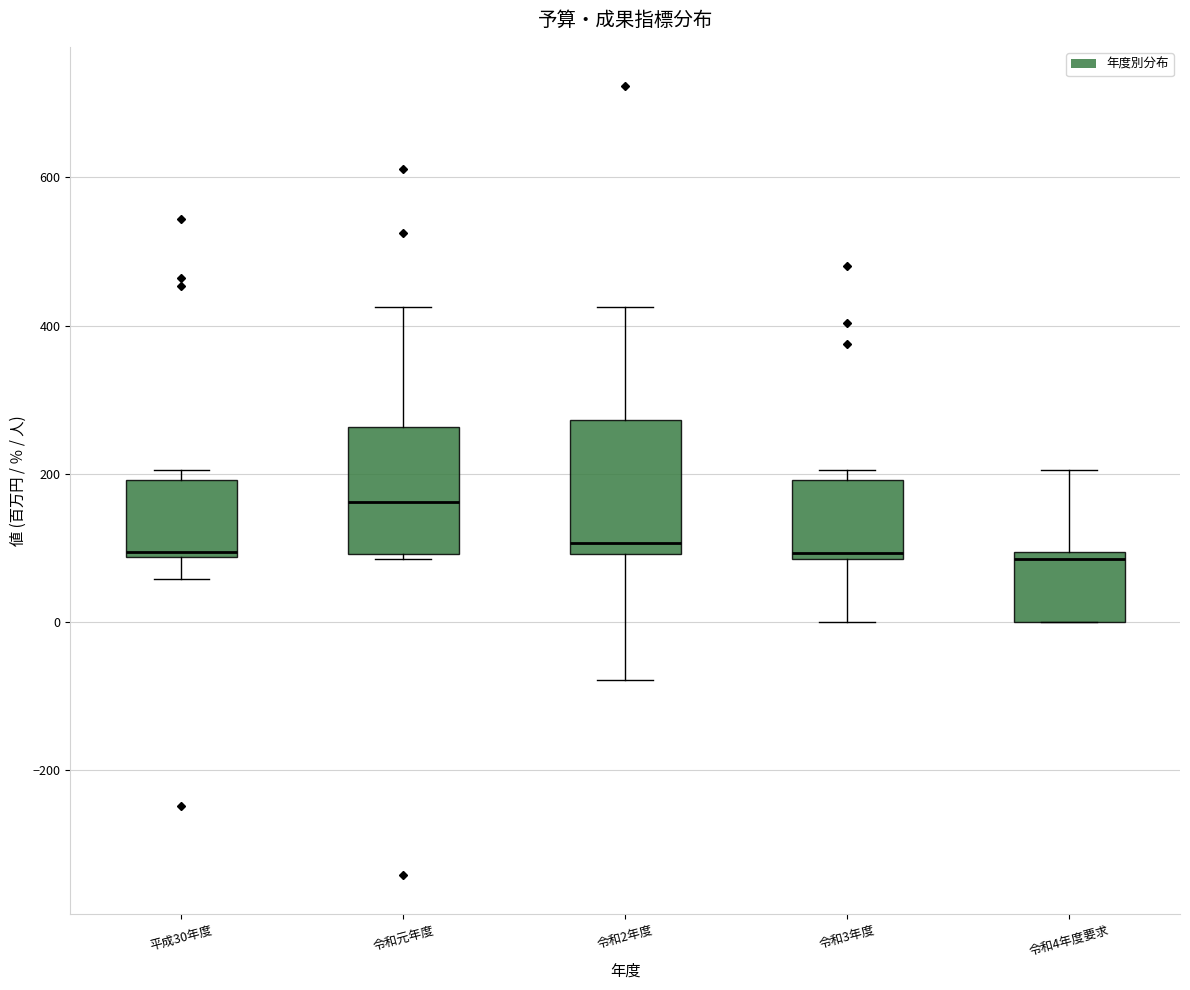

Reading left to right, transcribe this box plot: for each box, give where its median line is, the range the box spans, and where its two whiskers end, as read against the y-axis. The values are not printed on the chart, so give them approximately, as read against the axis.

平成30年度: median 100, box 80 to 200, whiskers 60 to 200 (just above the box's upper edge)
令和元年度: median 160, box 100 to 260, whiskers 80 to 420
令和2年度: median 100 (just above the box's lower edge), box 100 to 280, whiskers -80 to 420
令和3年度: median 100, box 80 to 200, whiskers 0 to 200 (just above the box's upper edge)
令和4年度要求: median 80, box 0 to 100, whiskers 0 to 200